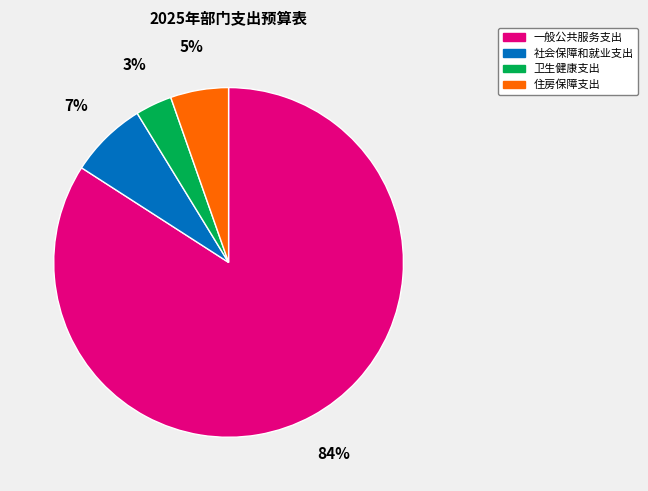

Combined, do 社会保障和就业支出 and 住房保障支出 account for over 50%?

No